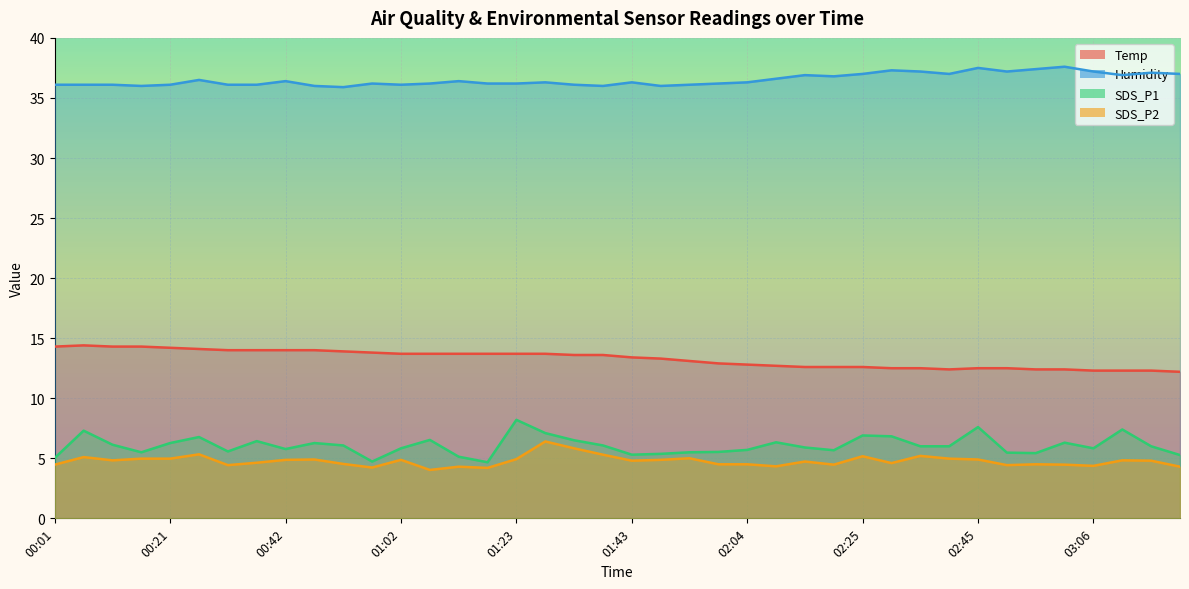

What is the average value of the Temp series?

13.3